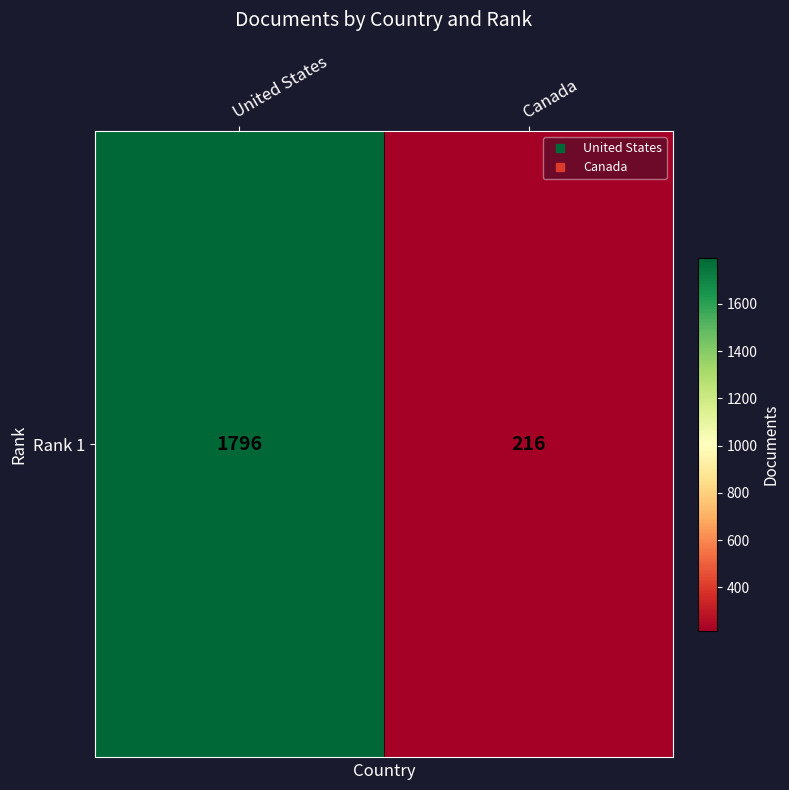

The chart shows a value of 559 at United States. True or false?

False